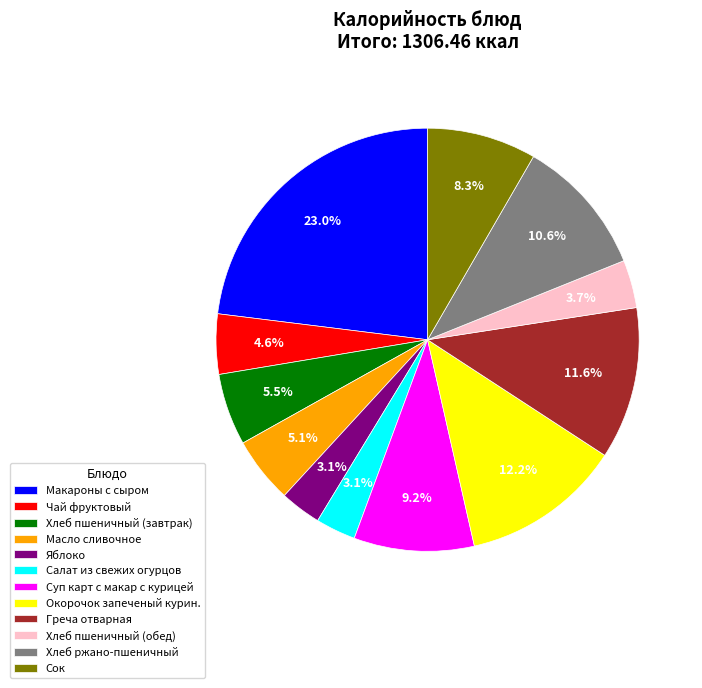

What percentage is the Сок slice, to the nearest percent?

8%